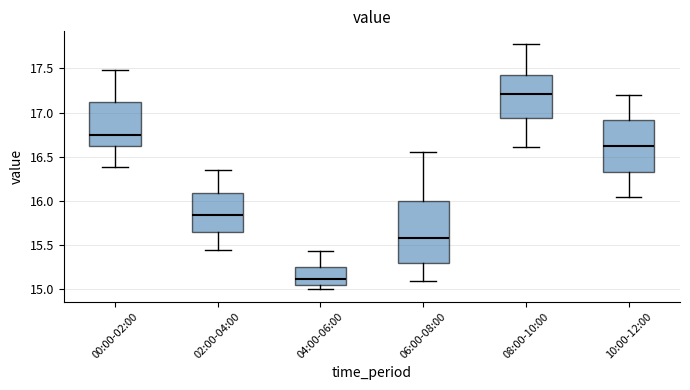

Reading left to right, transcribe this box plot: for each box, give where its median line is, the range the box spans, and where its two whiskers end, as read against the y-axis. The values are not printed on the chart, so give them approximately, as read against the axis.

00:00-02:00: median 16.75, box 16.60 to 17.15, whiskers 16.40 to 17.50
02:00-04:00: median 15.85, box 15.65 to 16.10, whiskers 15.45 to 16.35
04:00-06:00: median 15.10, box 15.05 to 15.25, whiskers 15.00 to 15.45
06:00-08:00: median 15.60, box 15.30 to 16.00, whiskers 15.10 to 16.55
08:00-10:00: median 17.20, box 16.95 to 17.45, whiskers 16.60 to 17.80
10:00-12:00: median 16.65, box 16.35 to 16.90, whiskers 16.05 to 17.20